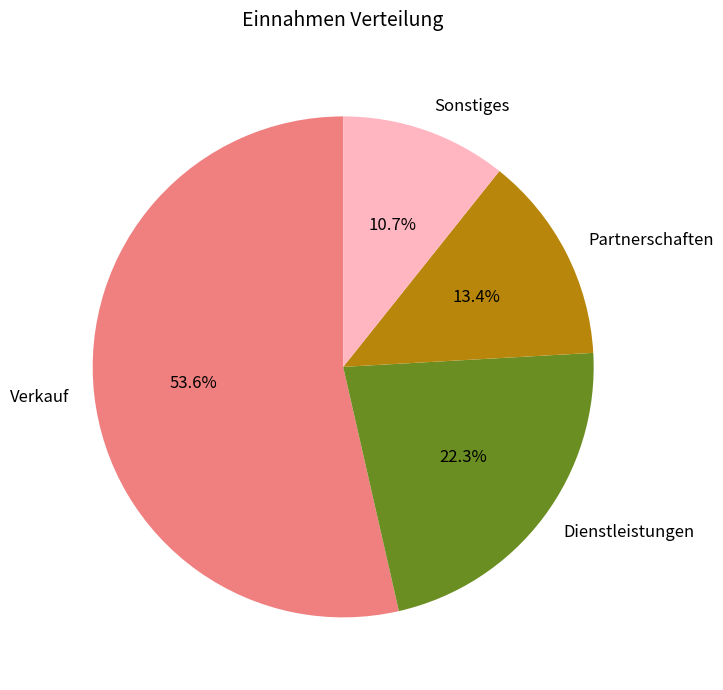

Which slice represents more than half of the pie?

Verkauf